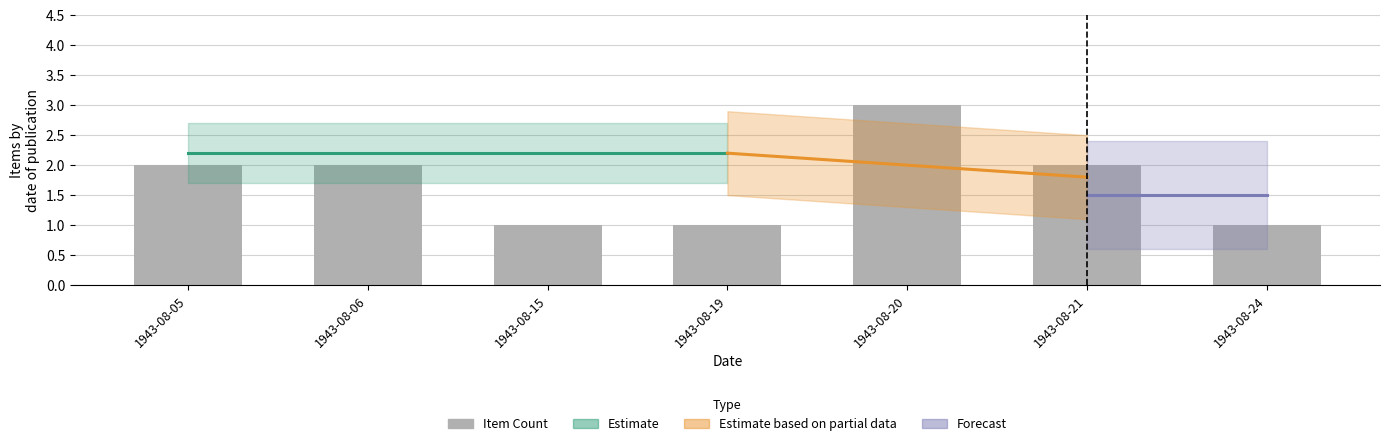

What is the value of the 7th bar from the left?

1